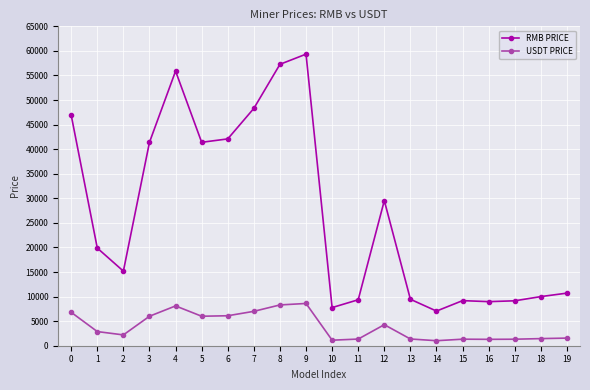

Does the chart display data point markers on the line(s)?

Yes